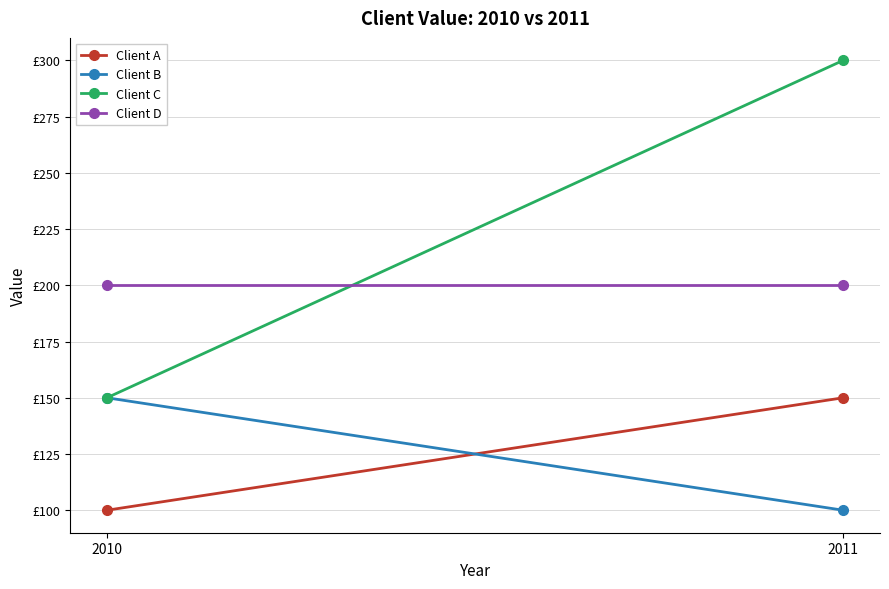

What is the total value across all series at 2010?

600